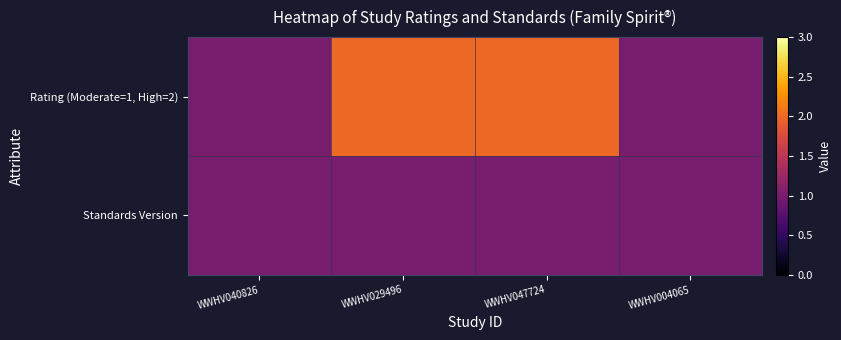

List the series in order of their overall mean, highest first.

Rating (Moderate=1, High=2), Standards Version